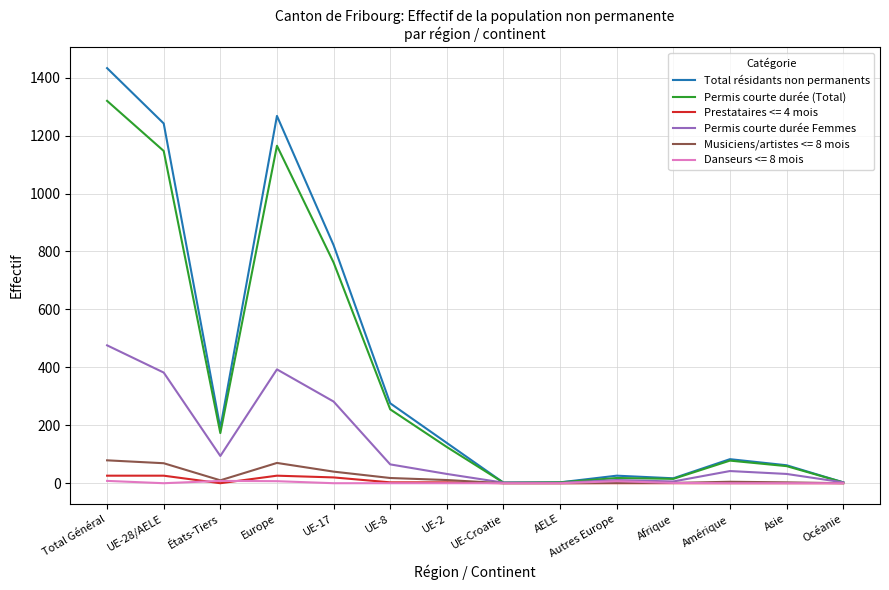

What is the sum of the Permis courte durée Femmes values at UE-17 and UE-2?

314